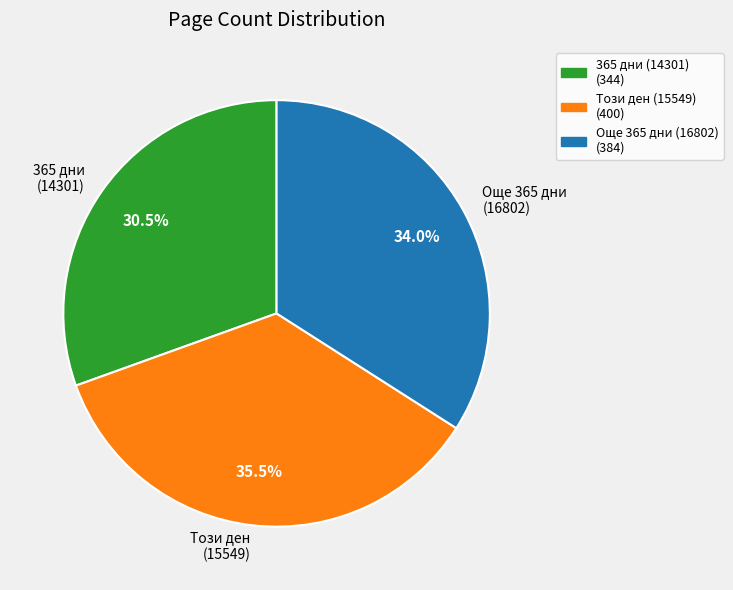

What percentage do Още 365 дни (16802) and 365 дни (14301) together represent?

64.5%